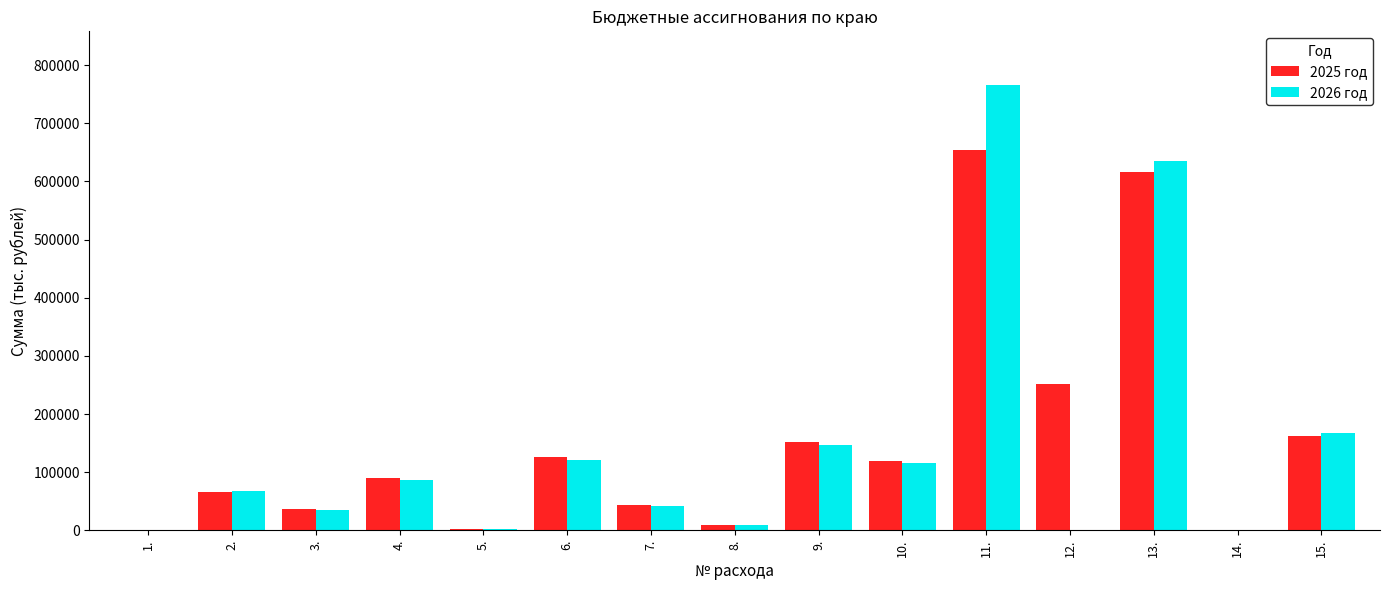

What is the maximum value for 2026 год?

766269.8